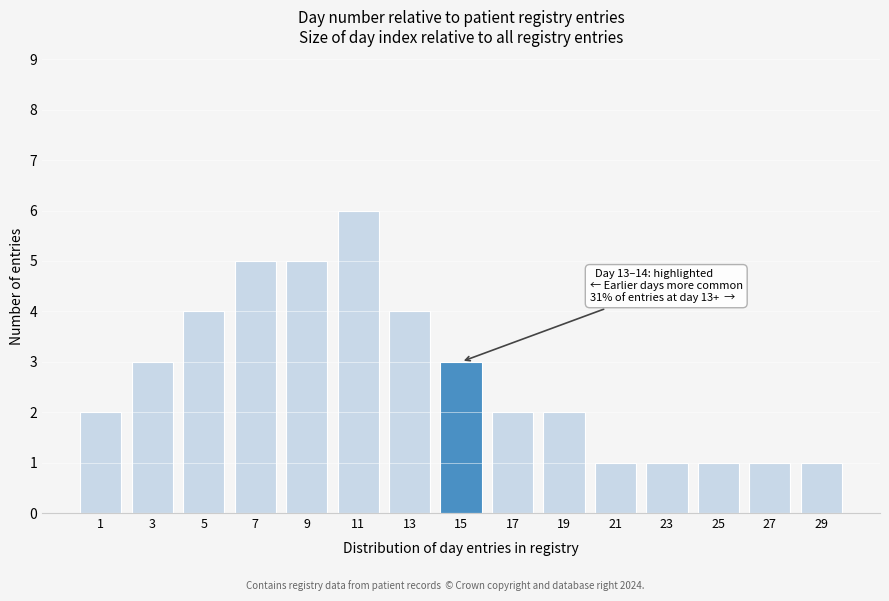

Reading left to right, what are all the values shown in this chart?

2	3	4	5	5	6	4	3	2	2	1	1	1	1	1